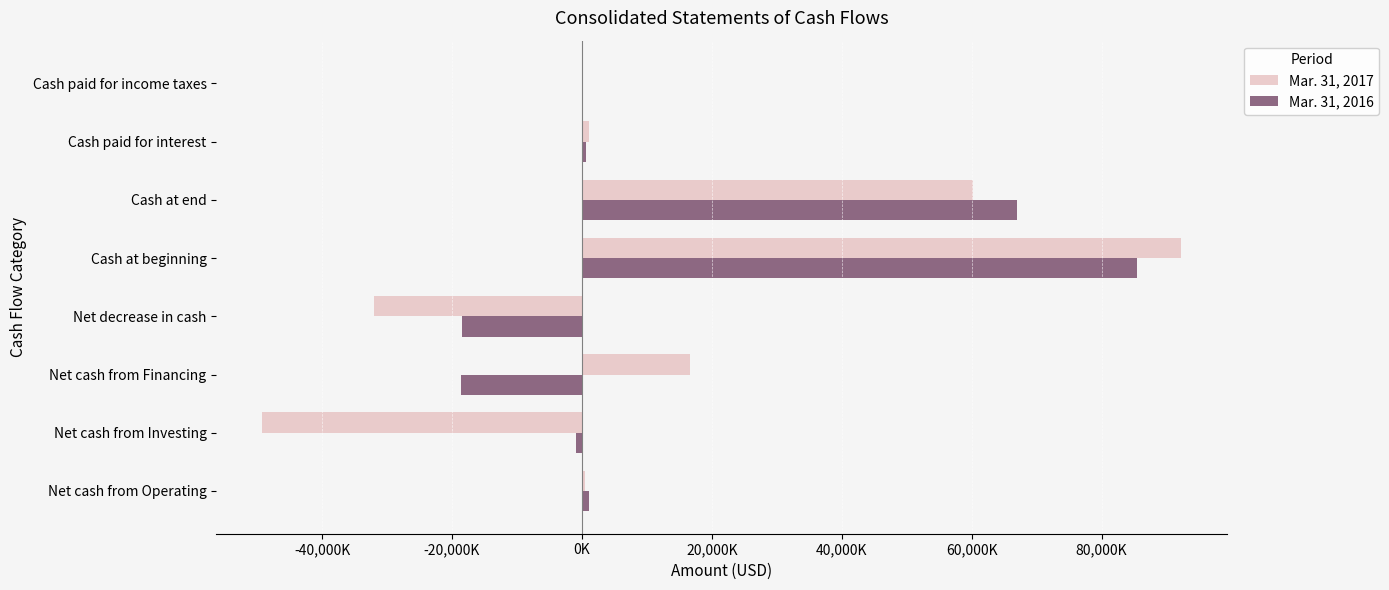

What are all the series names shown in the legend?

Mar. 31, 2017, Mar. 31, 2016